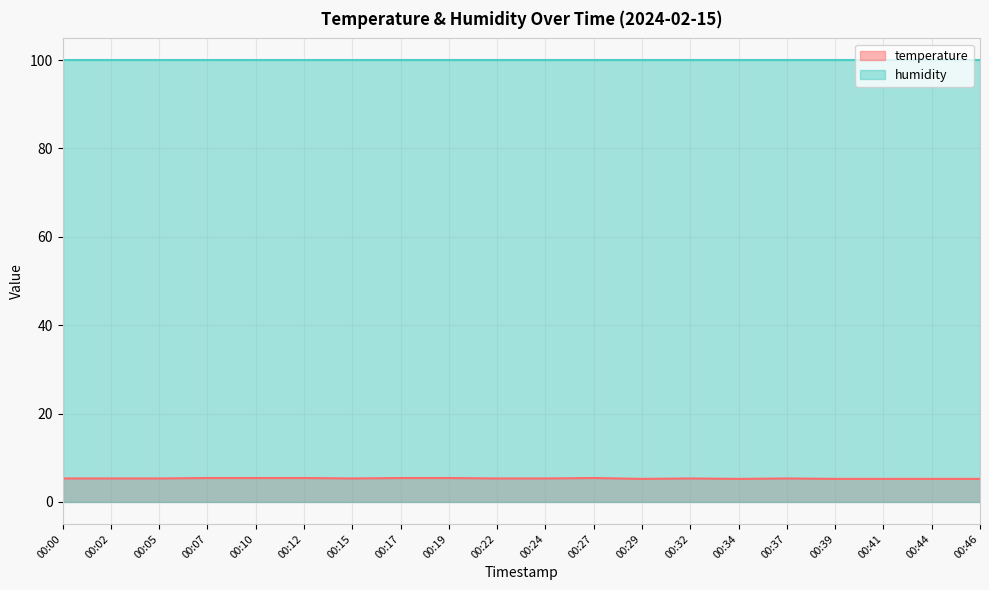

What is the value of the 10th point from the left?

5.3